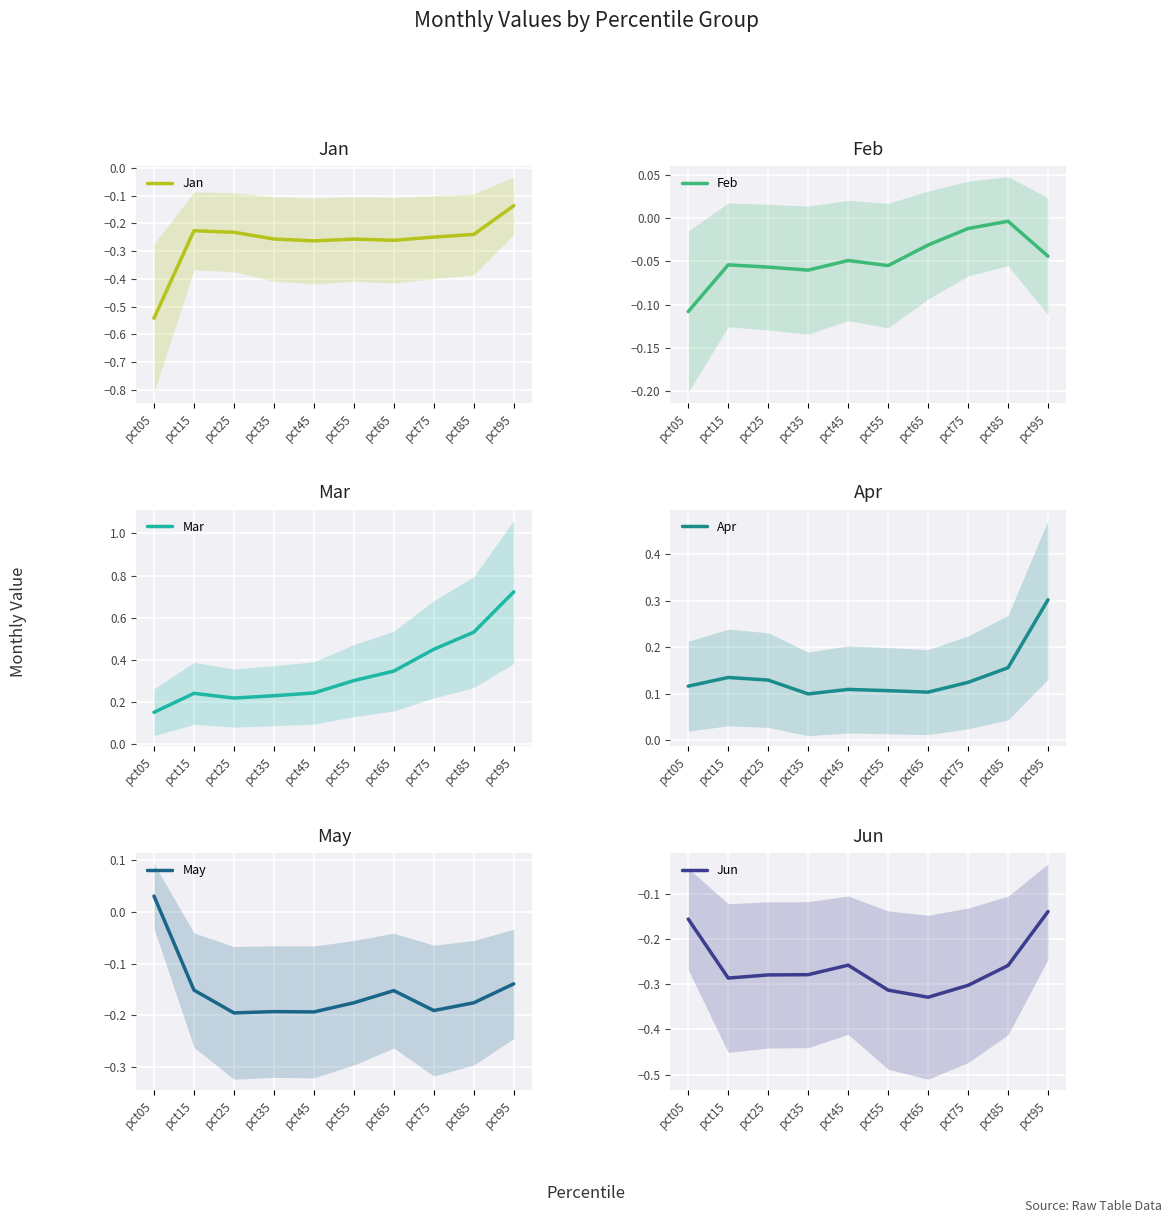

True or false: Mar and Jun intersect in this chart.

False